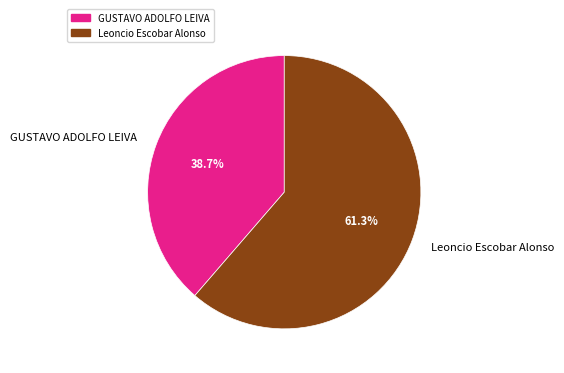

What percentage is NOT represented by GUSTAVO ADOLFO LEIVA?

61.3%